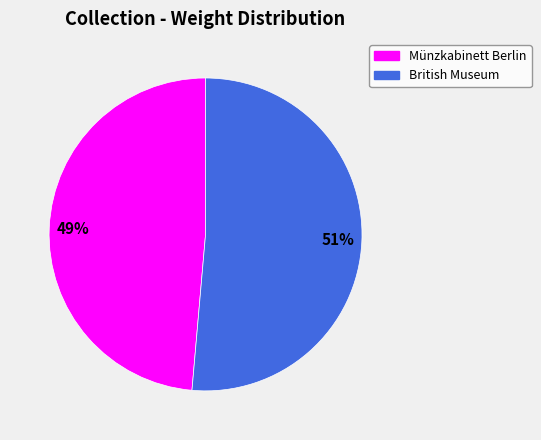

Combined, do Münzkabinett Berlin and British Museum account for over 50%?

Yes